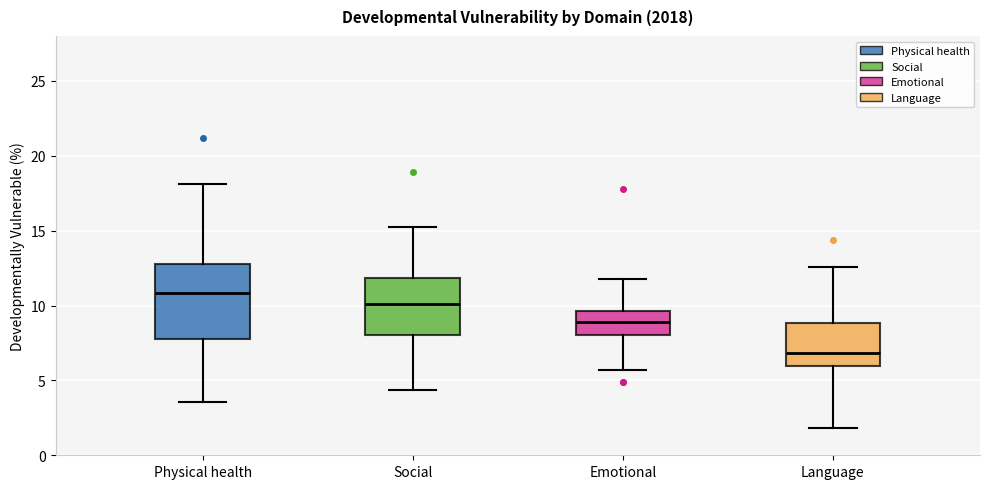

Which box is the tallest, from its lower edge to its upper edge?

Physical health